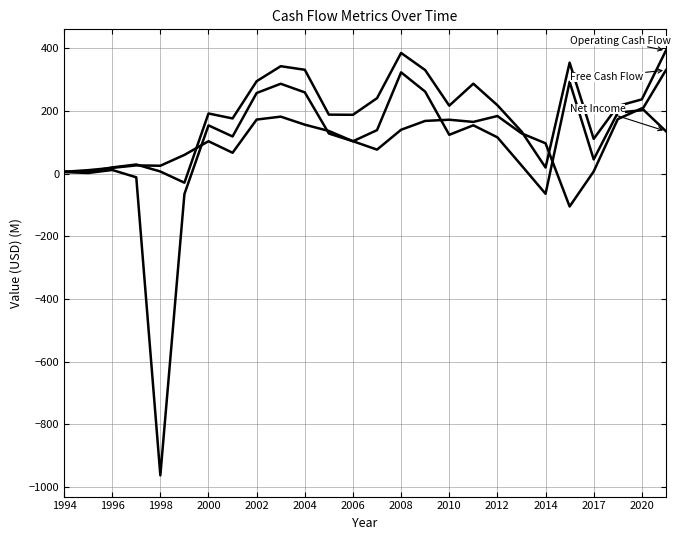

Does the chart have visible grid lines?

Yes